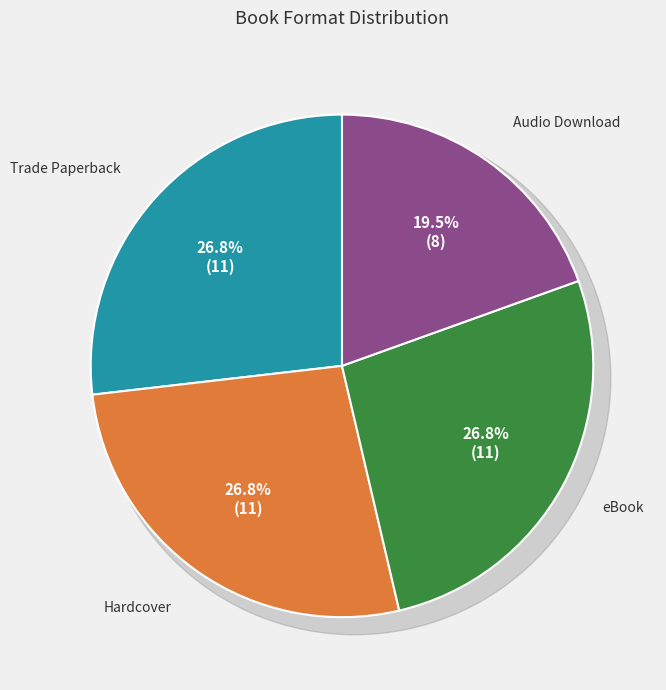

The Audio Download slice represents 14% of the pie. True or false?

False